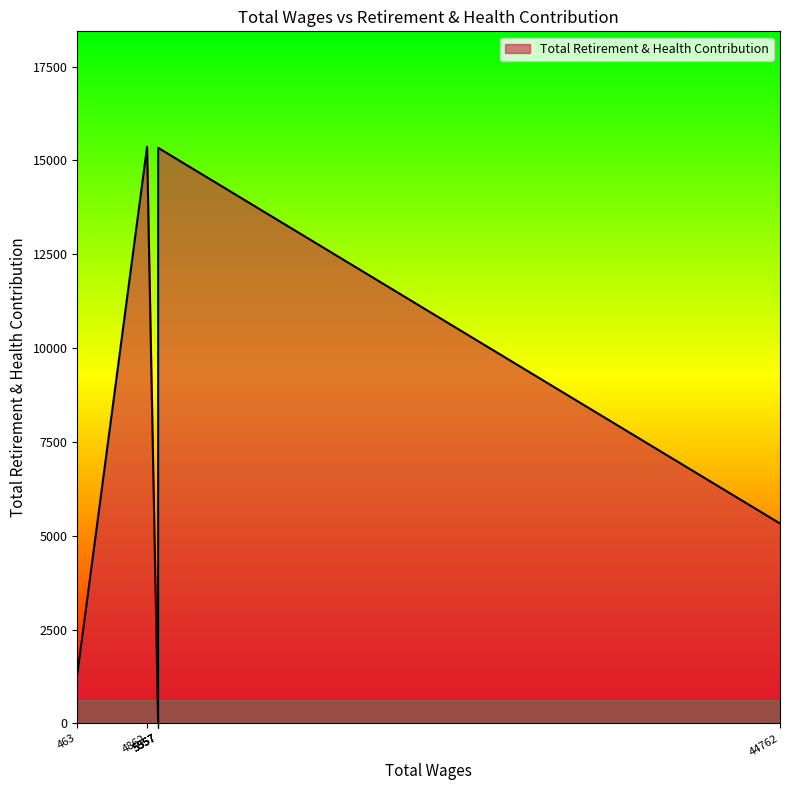

The chart shows a value of 2808 at 44762.0. True or false?

False